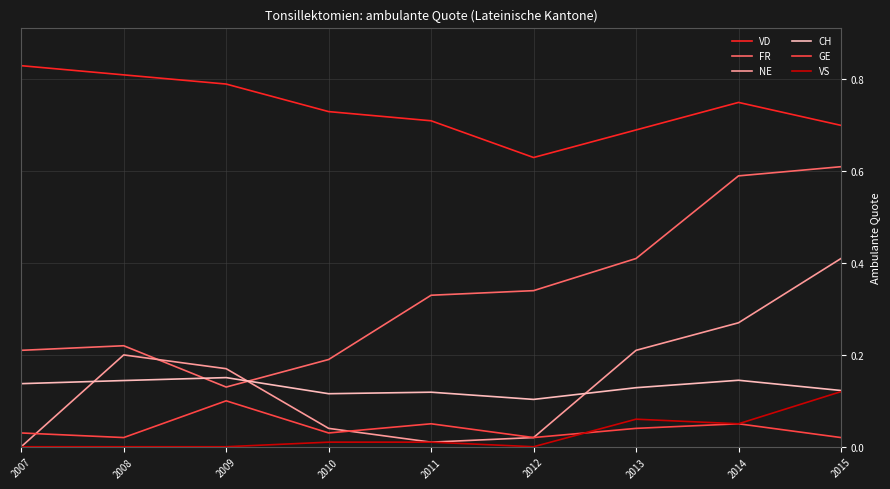

True or false: VD and NE intersect in this chart.

False